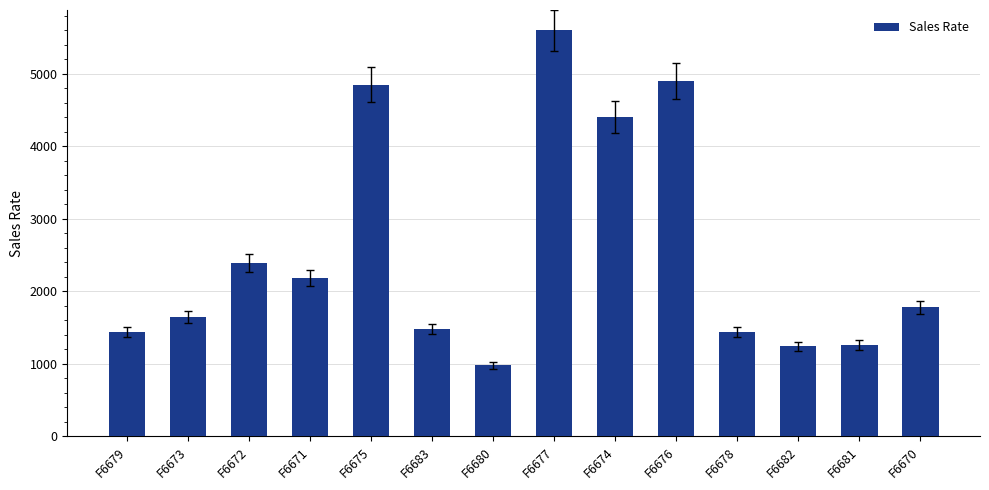

At which category does the chart reach its minimum across all series?

F6680